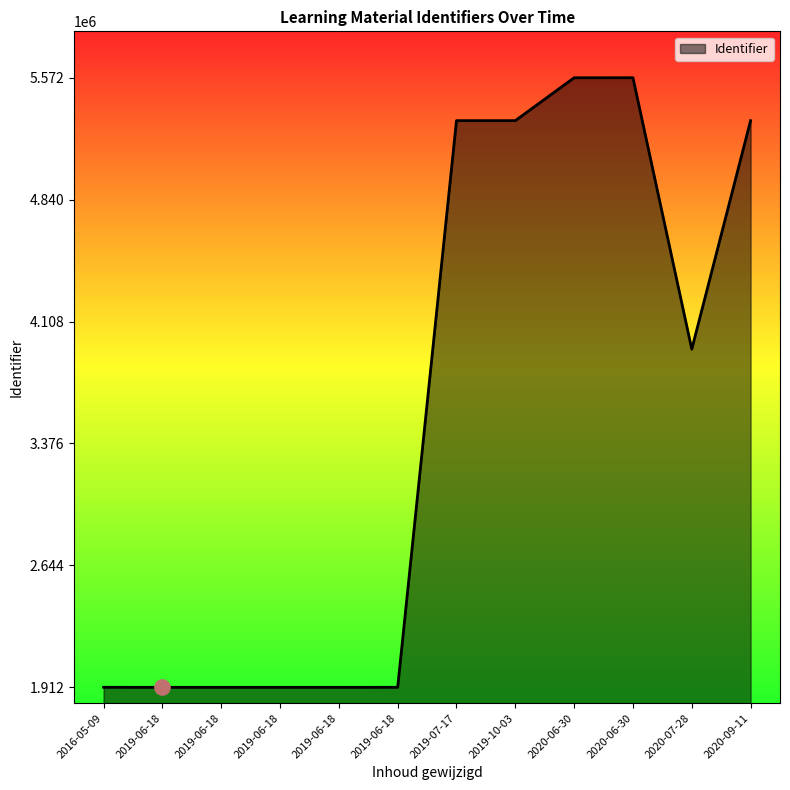

How many lines are shown in the chart?

1